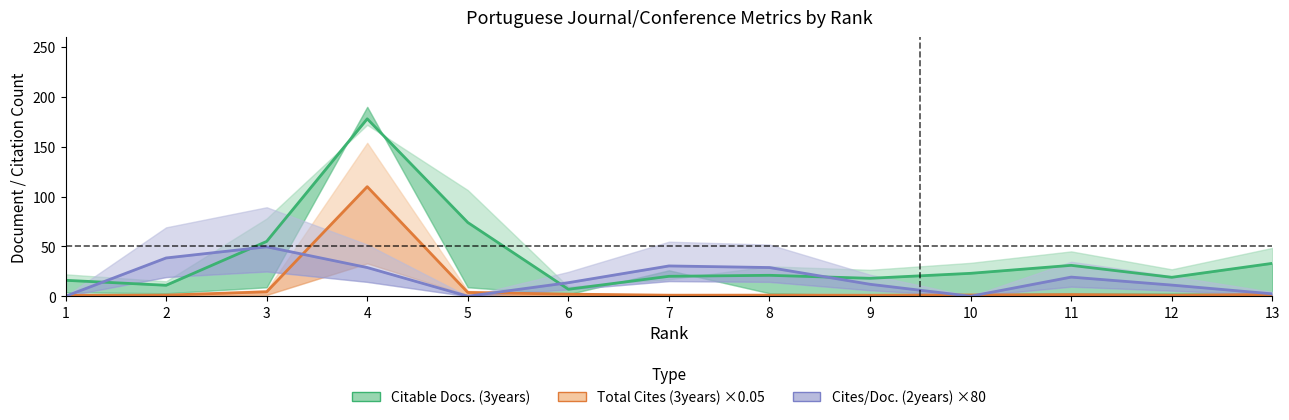

How many categories are shown in the chart?

13